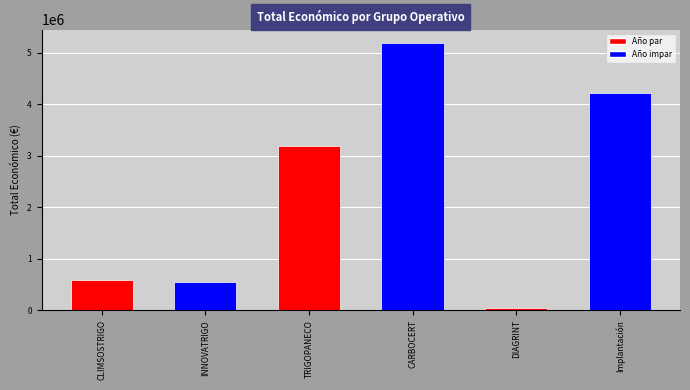

Is it true that the value at Implantación is 2056883?

False